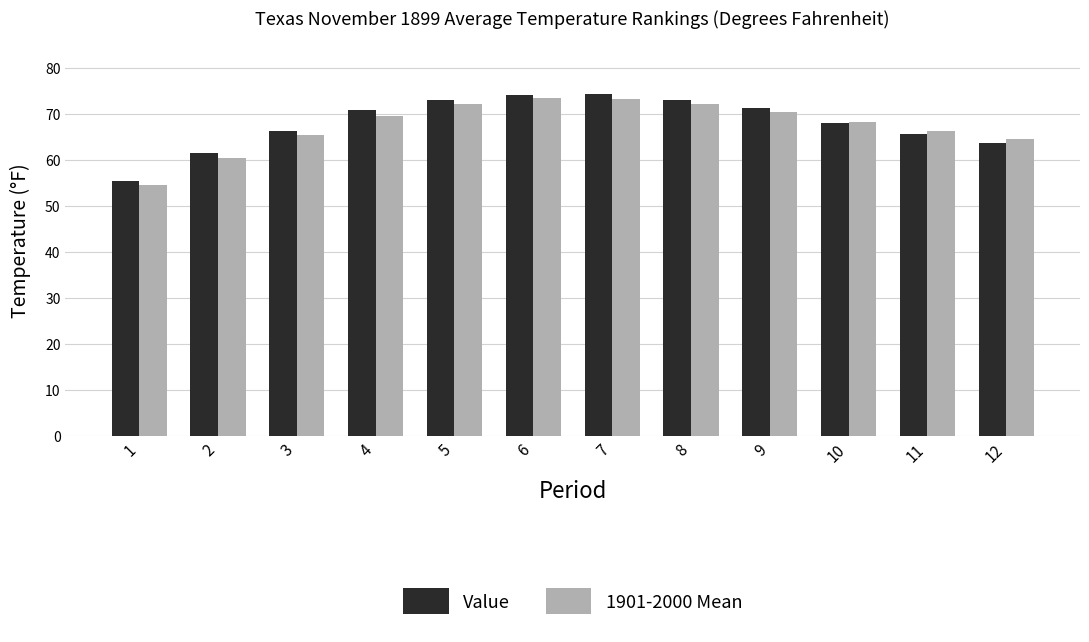

What is the total value across all series at 6?

147.4